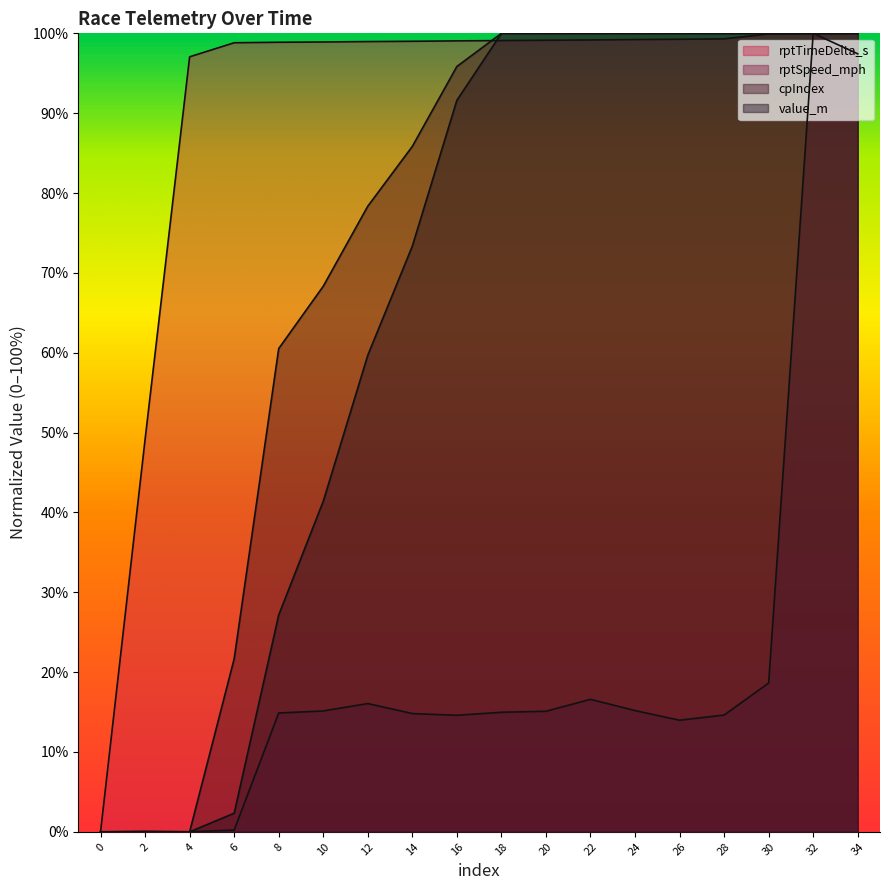

True or false: cpIndex and rptTimeDelta_s intersect in this chart.

True